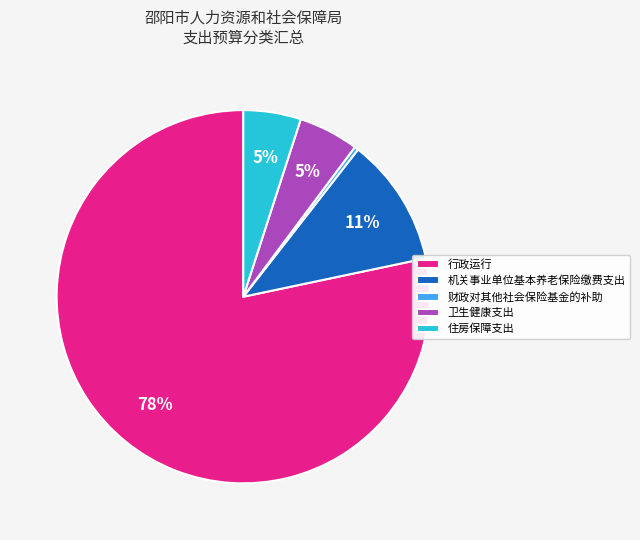

Count the number of slices in the pie.

5